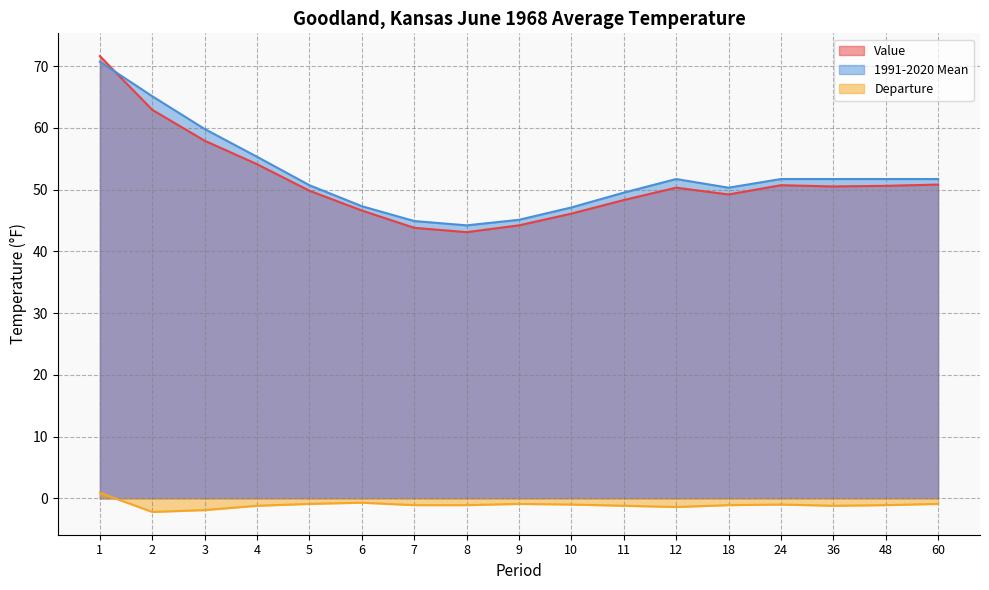

True or false: Value and 1991-2020 Mean cross at least once.

True